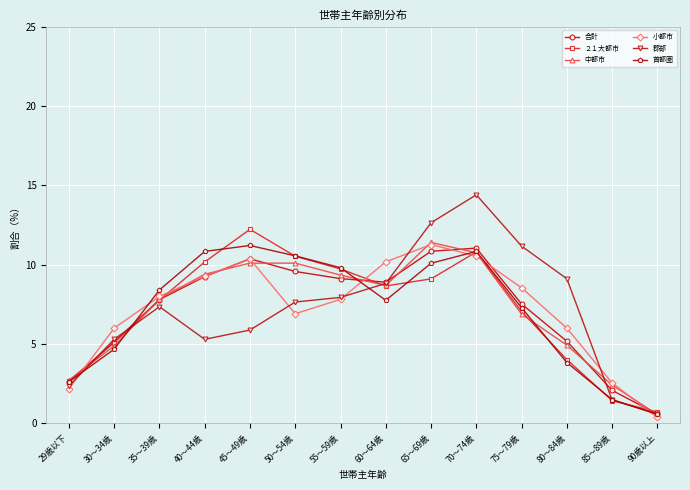

What is the sum of all 郡部 values?

100.0